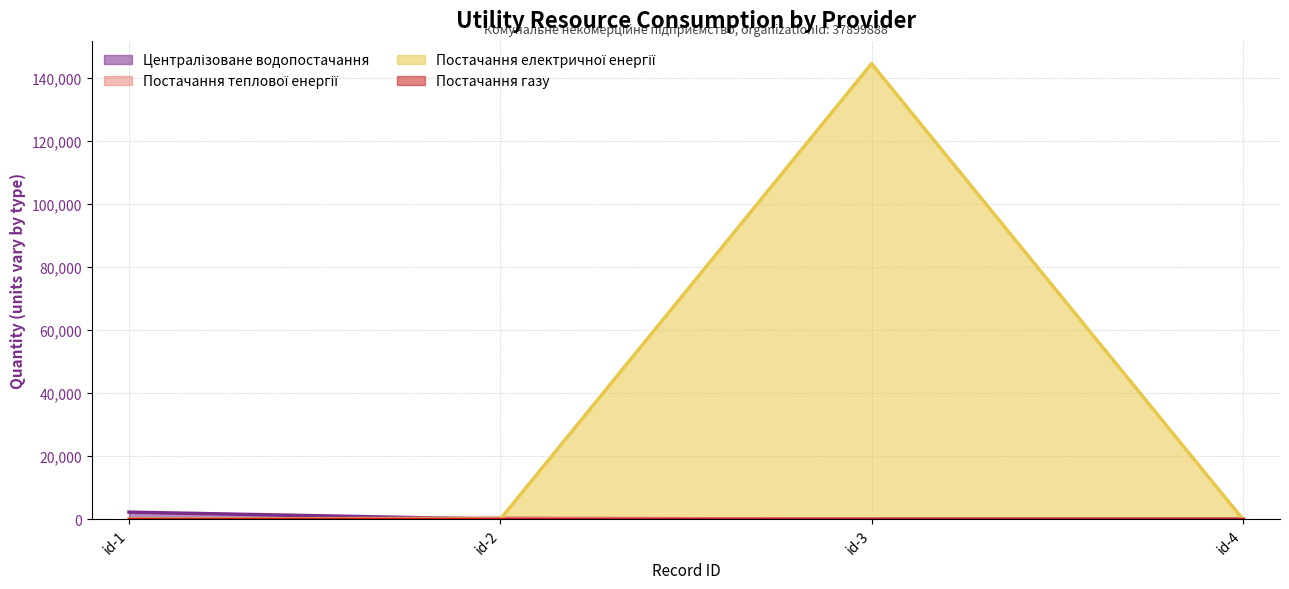

What is the maximum value shown in the chart?

144560.1